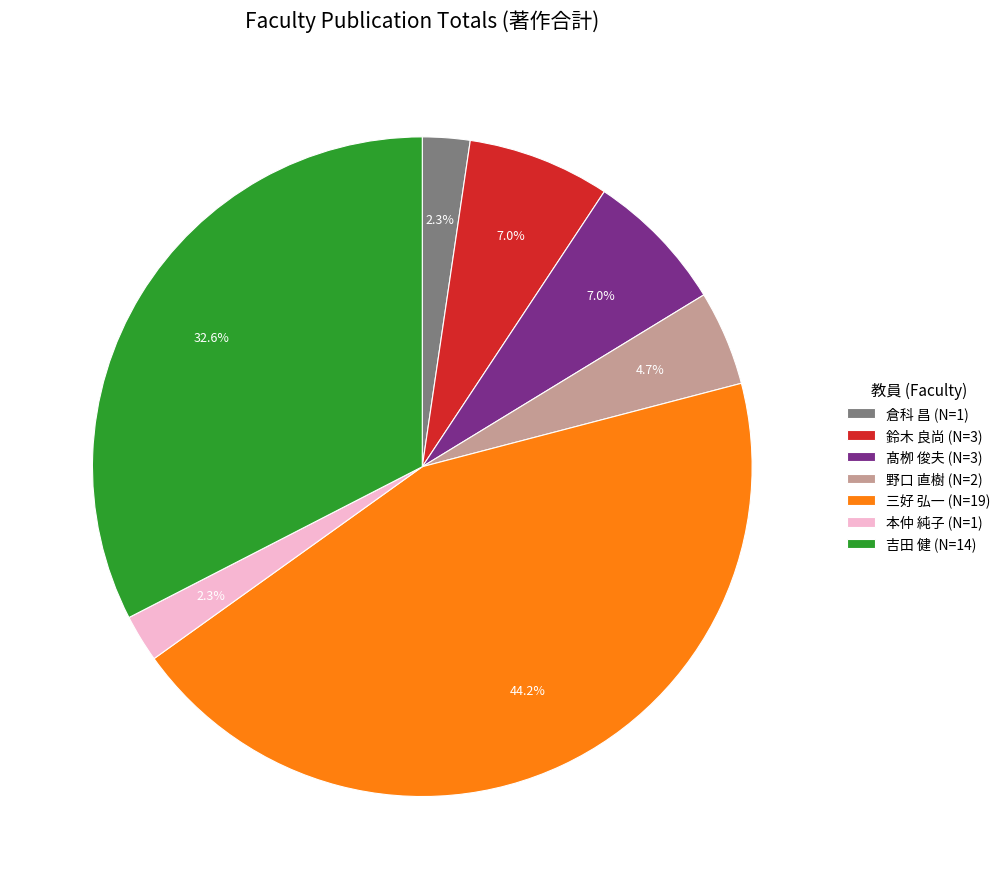

Which slice is the largest?

三好 弘一 (N=19)